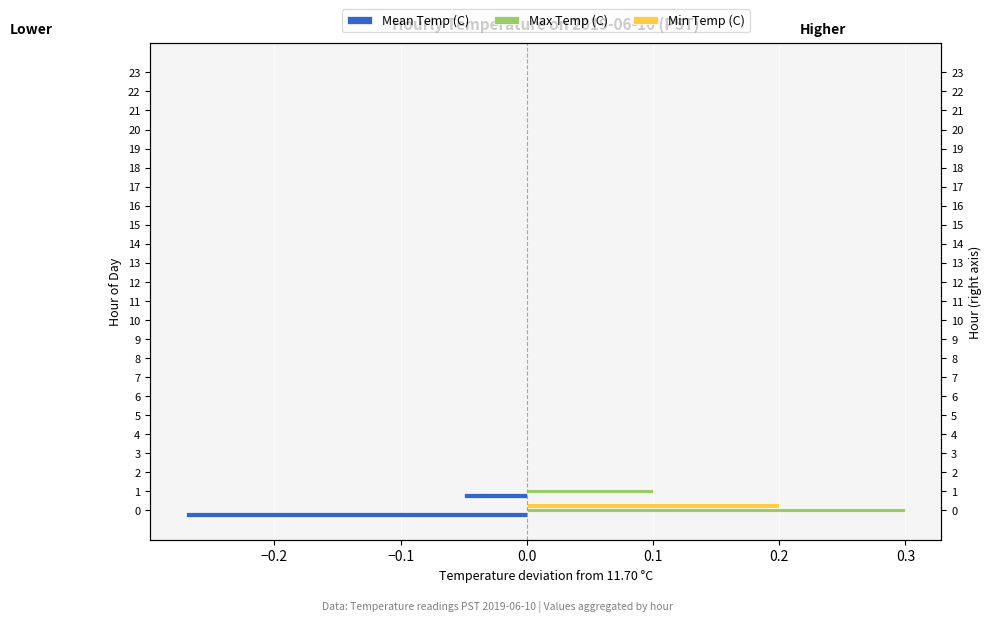

What is the label of the 4th bar from the right?

20